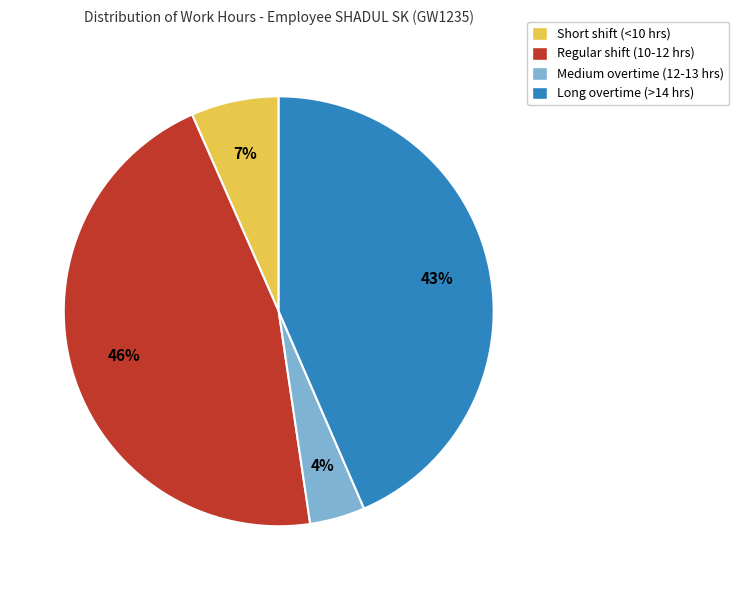

Between Long overtime (>14 hrs) and Medium overtime (12-13 hrs), which is larger?

Long overtime (>14 hrs)